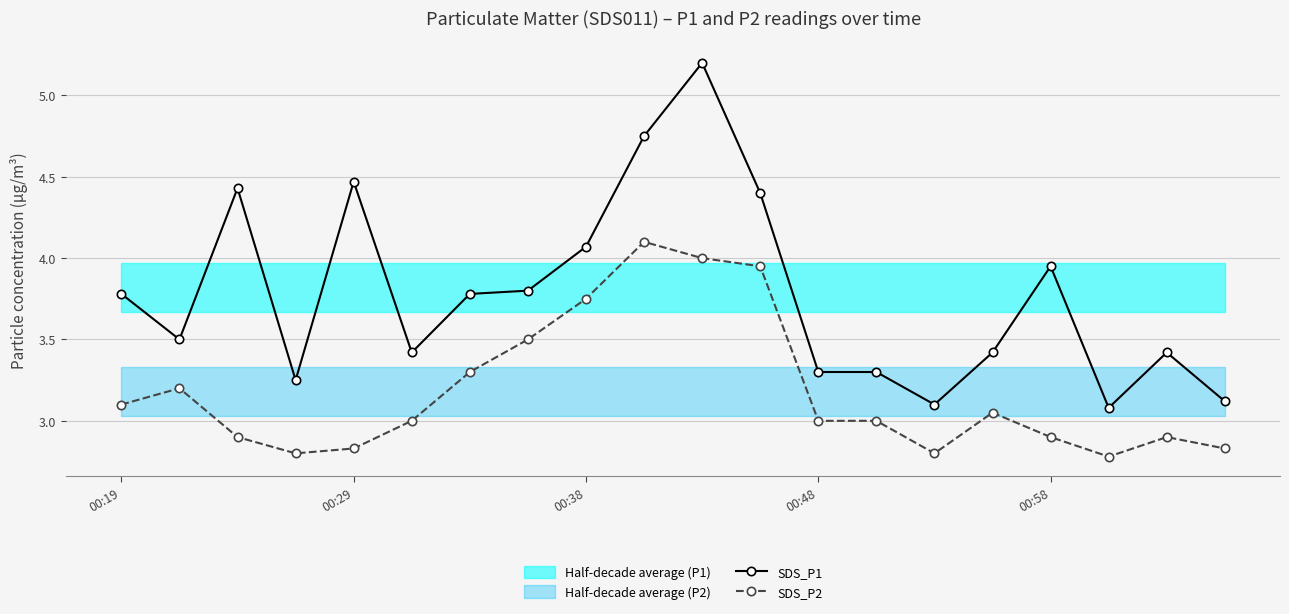

What is the value of the SDS_P1 point at the 10th from the left?

4.8